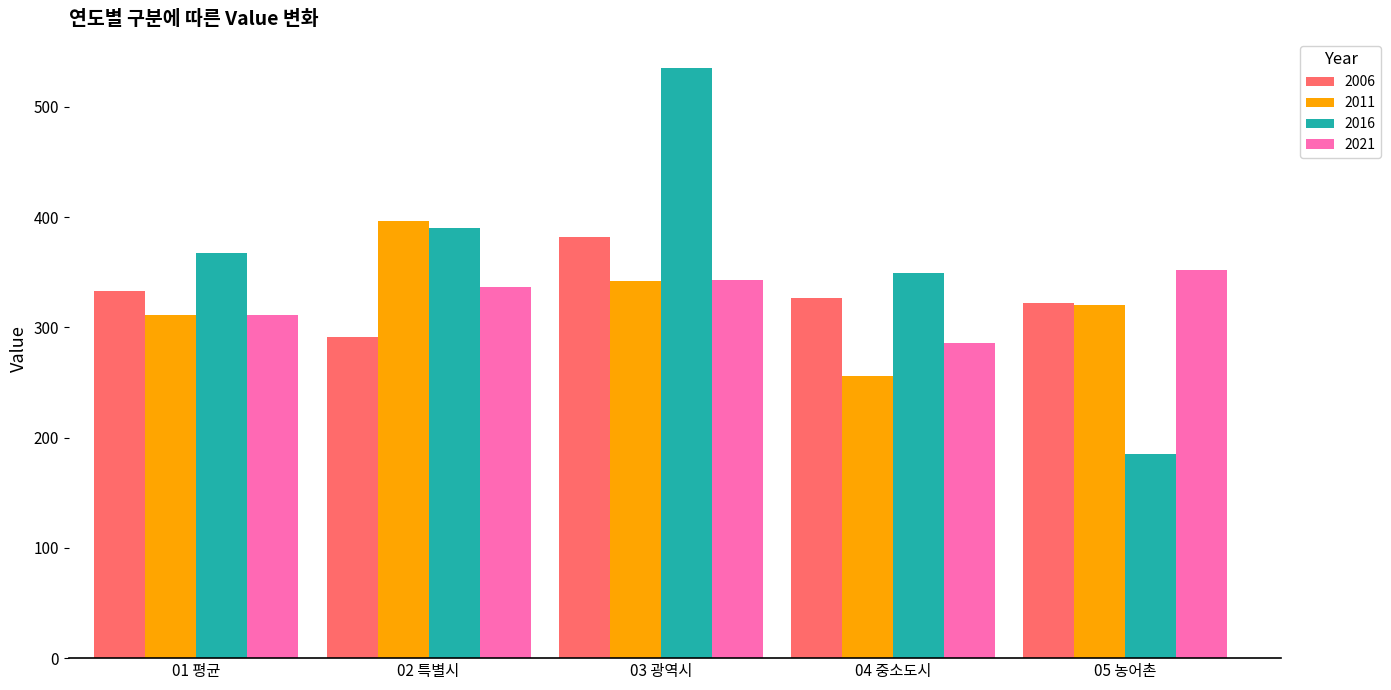

What is the label of the 5th bar from the right?

01 평균